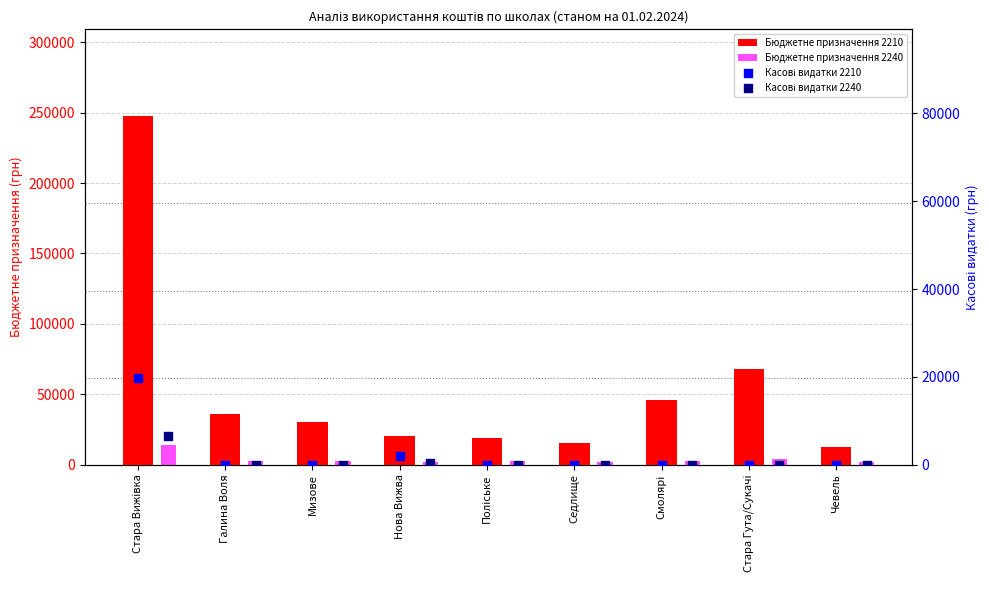

At how many categories does at least one series exceed 48859?

2